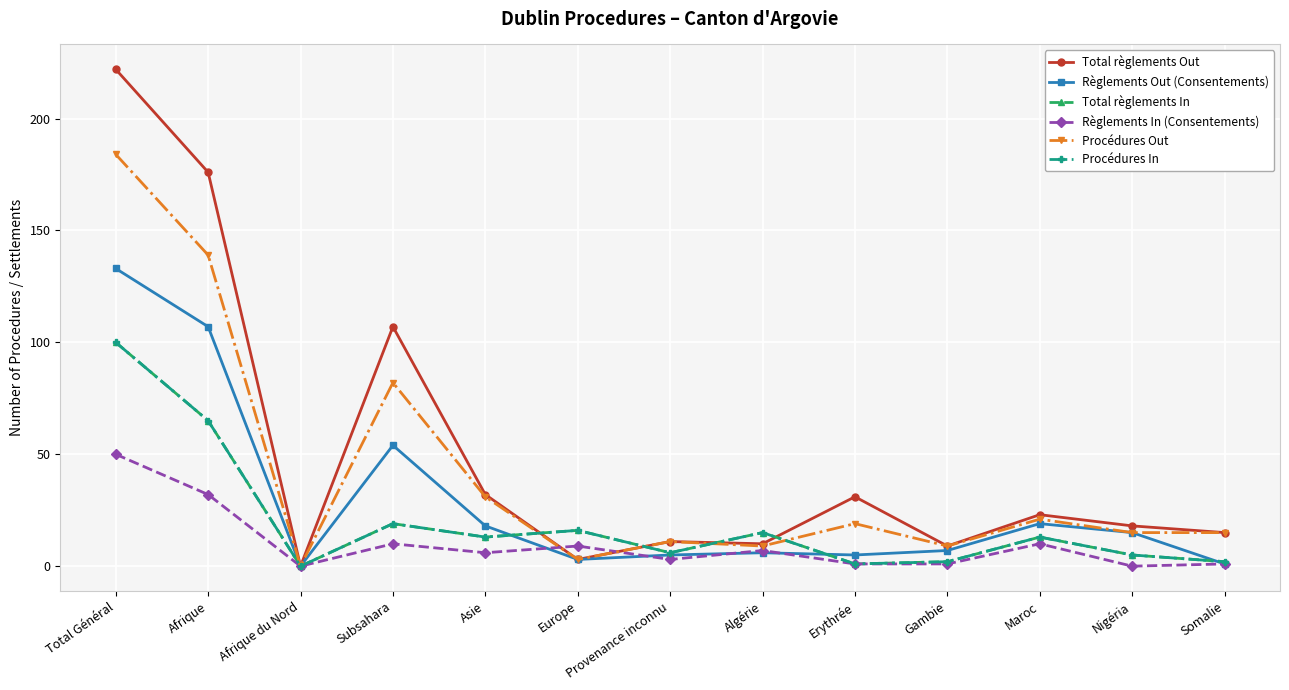

Reading left to right, transcribe all the data shown in this chart.

Total règlements Out: Total Général=222	Afrique=176	Afrique du Nord=0	Subsahara=107	Asie=32	Europe=3	Provenance inconnu=11	Algérie=10	Erythrée=31	Gambie=9	Maroc=23	Nigéria=18	Somalie=15
Règlements Out (Consentements): Total Général=133	Afrique=107	Afrique du Nord=0	Subsahara=54	Asie=18	Europe=3	Provenance inconnu=5	Algérie=6	Erythrée=5	Gambie=7	Maroc=19	Nigéria=15	Somalie=1
Total règlements In: Total Général=100	Afrique=65	Afrique du Nord=0	Subsahara=19	Asie=13	Europe=16	Provenance inconnu=6	Algérie=15	Erythrée=1	Gambie=2	Maroc=13	Nigéria=5	Somalie=2
Règlements In (Consentements): Total Général=50	Afrique=32	Afrique du Nord=0	Subsahara=10	Asie=6	Europe=9	Provenance inconnu=3	Algérie=7	Erythrée=1	Gambie=1	Maroc=10	Nigéria=0	Somalie=1
Procédures Out: Total Général=184	Afrique=139	Afrique du Nord=0	Subsahara=82	Asie=31	Europe=3	Provenance inconnu=11	Algérie=9	Erythrée=19	Gambie=9	Maroc=21	Nigéria=15	Somalie=15
Procédures In: Total Général=100	Afrique=65	Afrique du Nord=0	Subsahara=19	Asie=13	Europe=16	Provenance inconnu=6	Algérie=15	Erythrée=1	Gambie=2	Maroc=13	Nigéria=5	Somalie=2